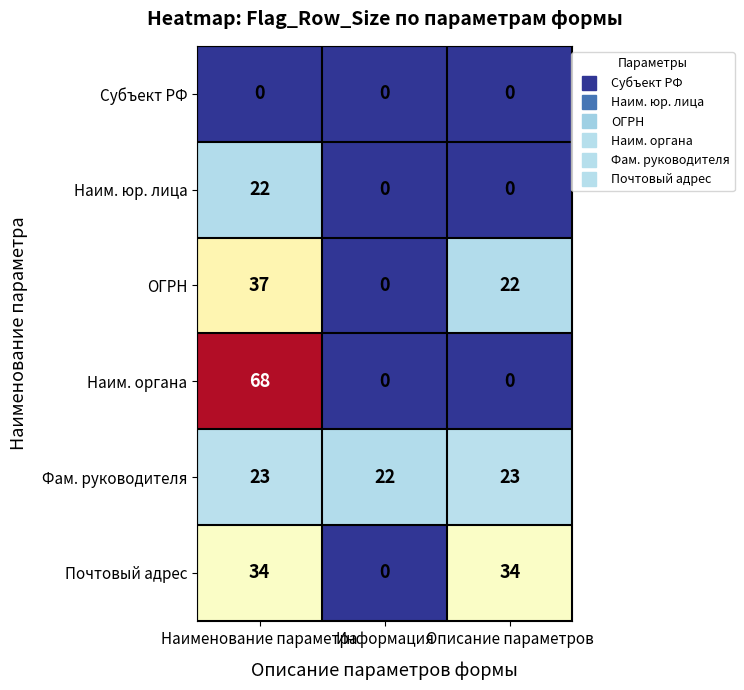

How many data points does each series have?

3